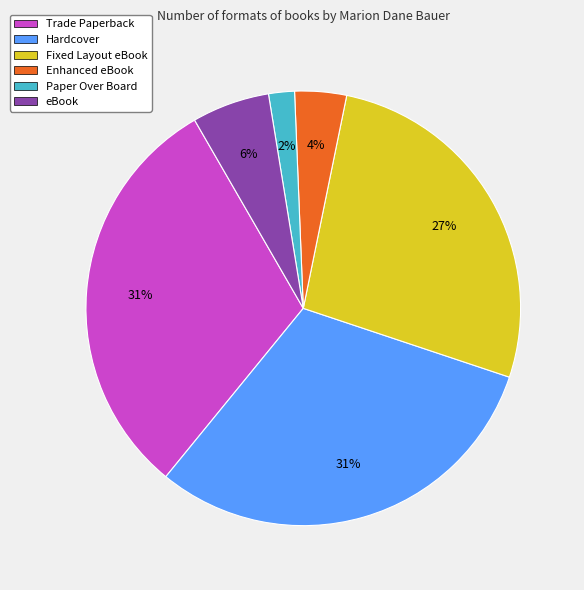

To the nearest percent, what is the combined percentage of Trade Paperback and eBook?

37%